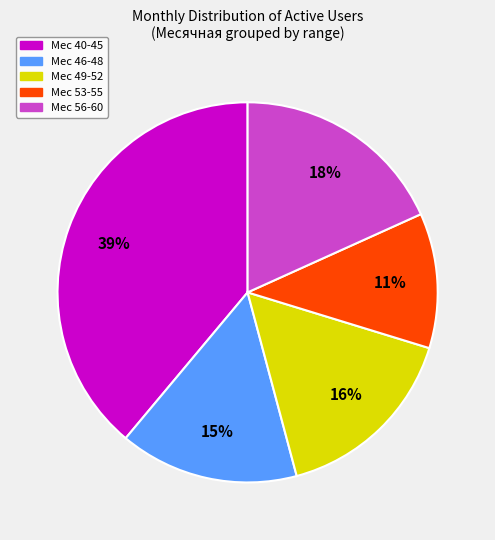

Count the number of slices in the pie.

5